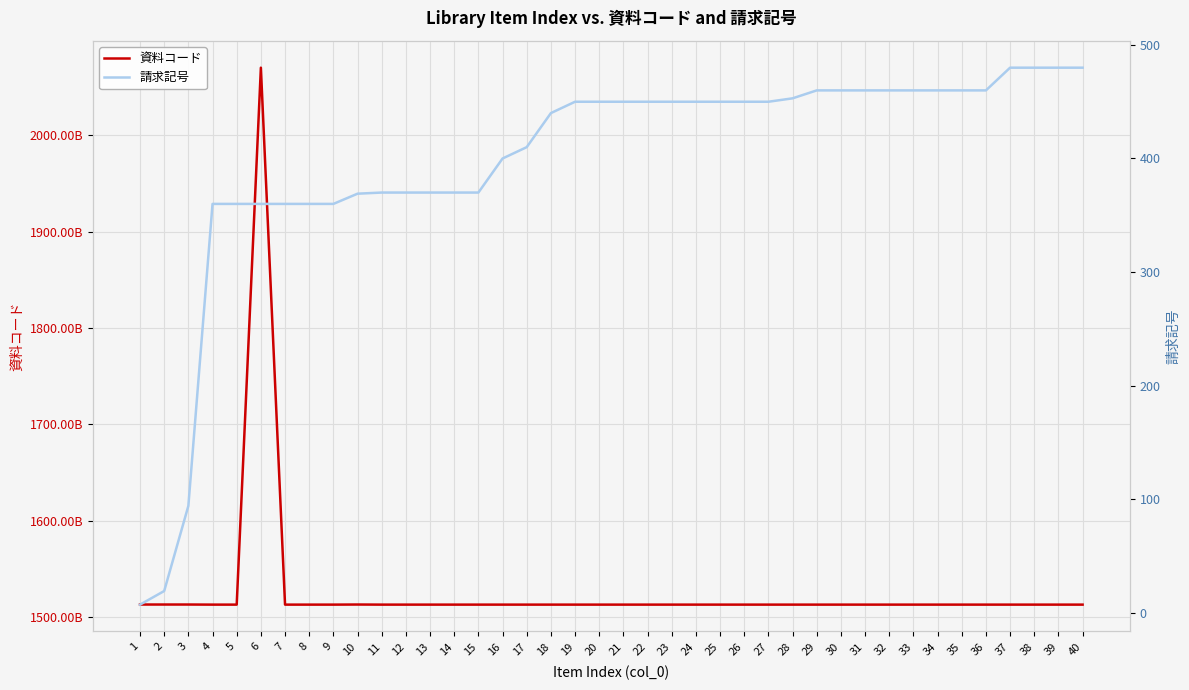

True or false: 資料コード and 請求記号 cross at least once.

False